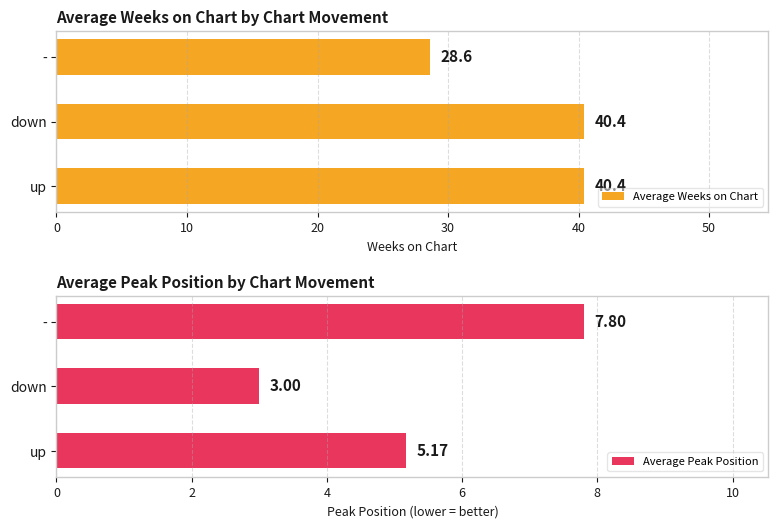

Which series has the largest total across all categories?

Average Weeks on Chart